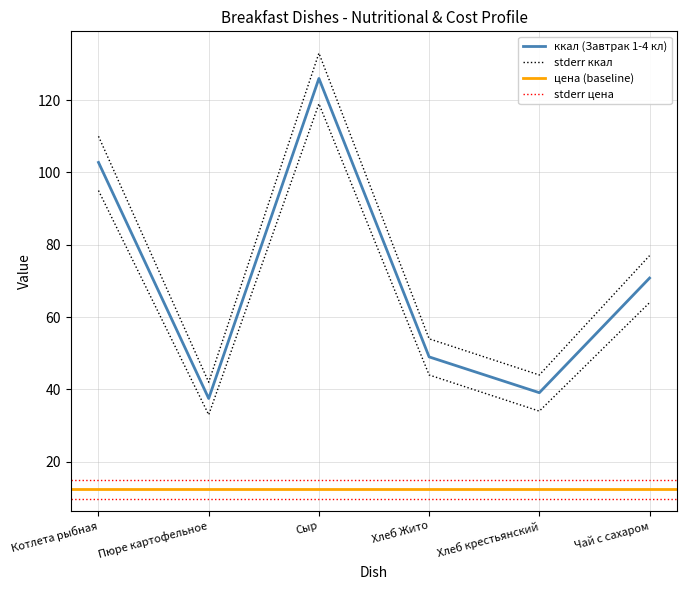

True or false: Цена and Выход (г) intersect in this chart.

False